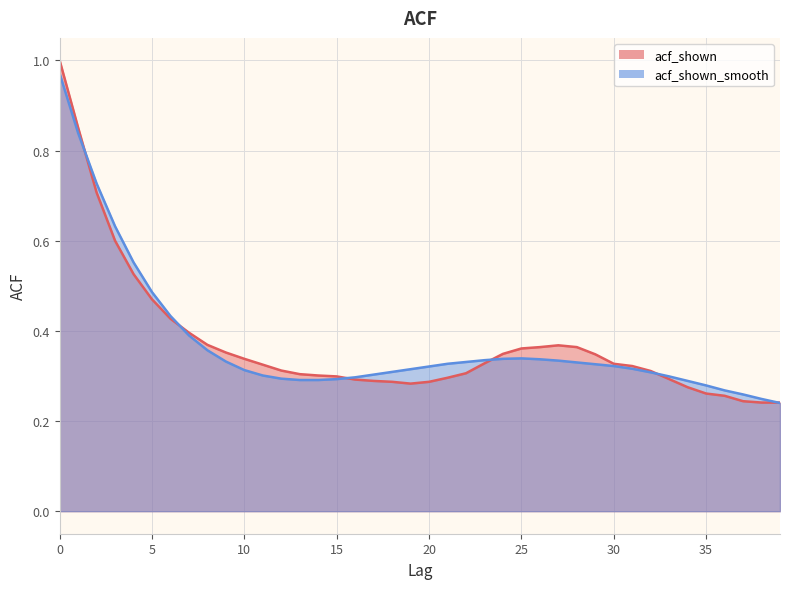

At which label does acf_shown reach its minimum?

38